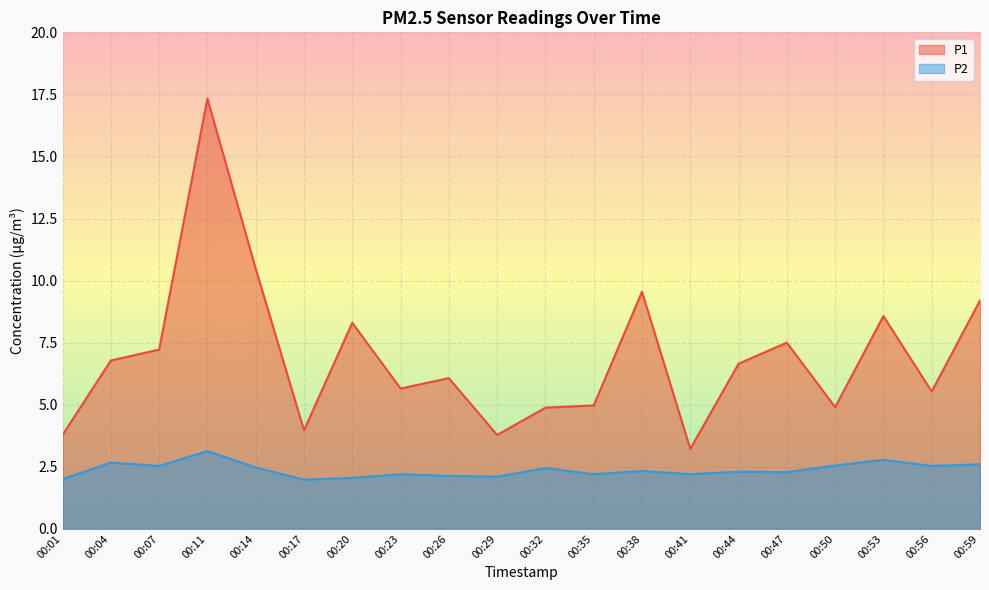

The P1 series shows 4.5 at 00:41. True or false?

False